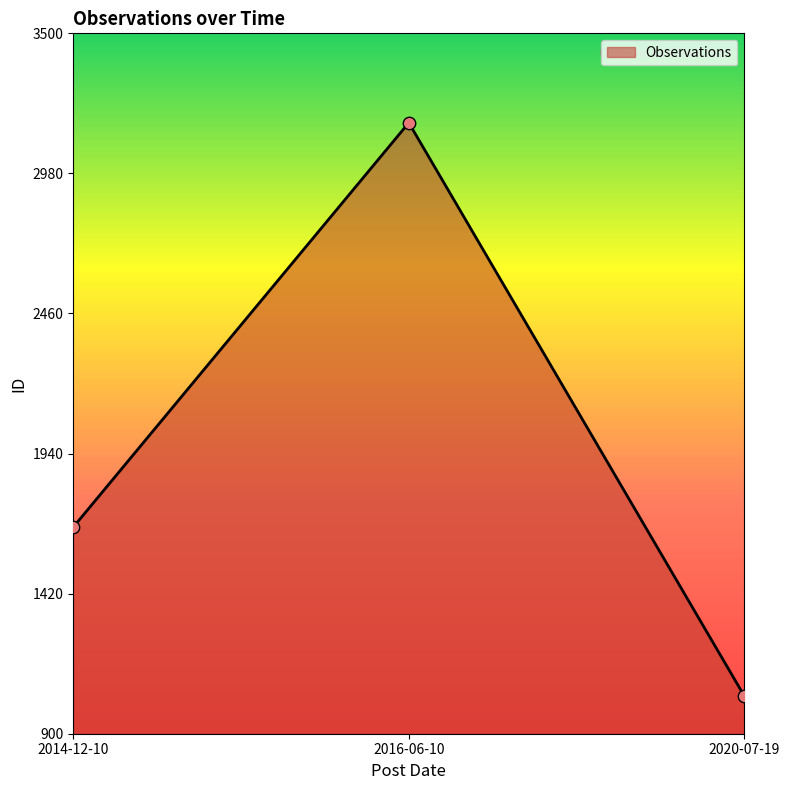

What is the ratio of the value at 2020-07-19 to the value at 2014-12-10?

0.6